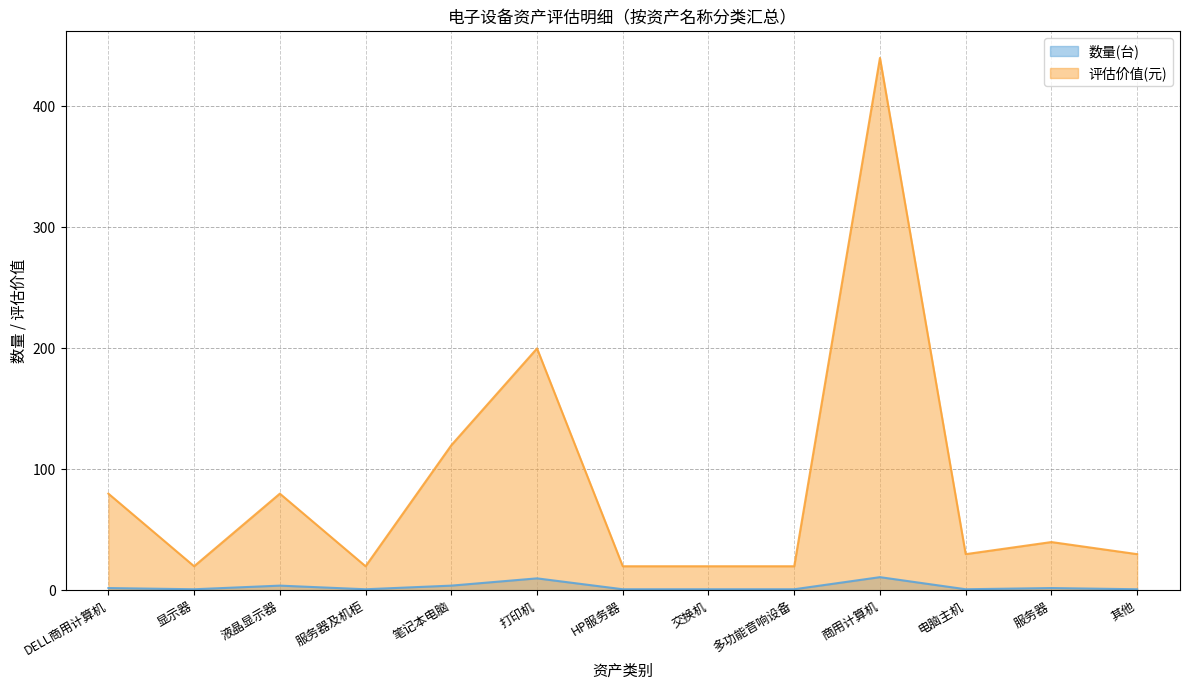

What are all the series names shown in the legend?

数量(台), 评估价值(元)